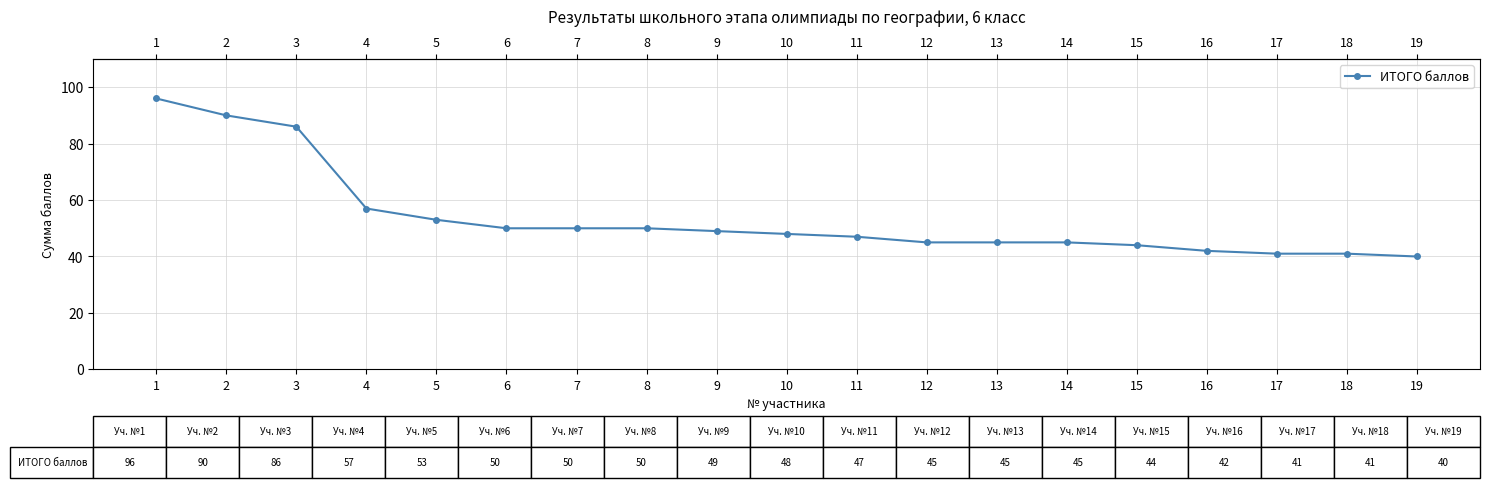

Is this an area chart (filled region under the line)?

No